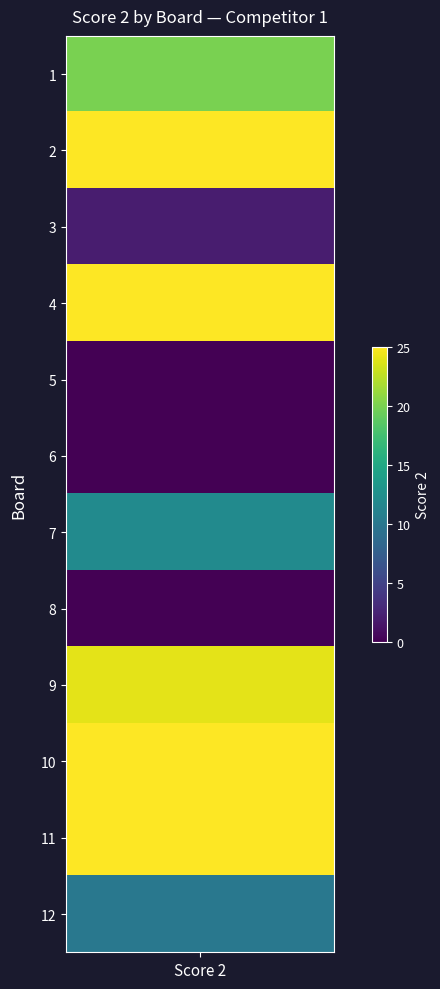

List the labels in order of value, smallest first.

5, 6, 8, 3, 12, 7, 1, 9, 2, 4, 10, 11